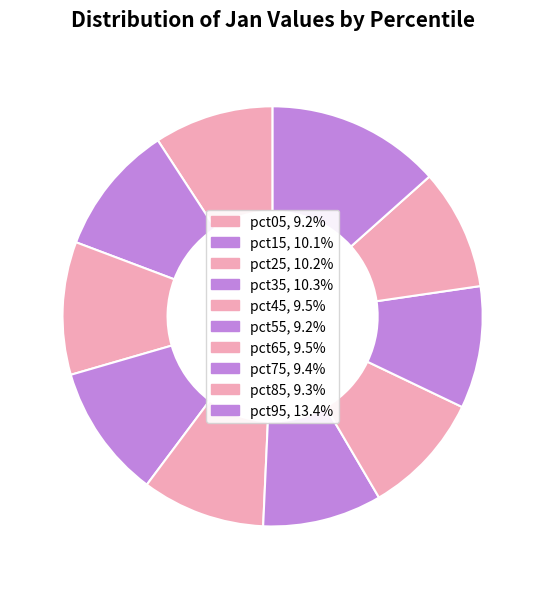

To the nearest percent, what percentage of the pie is pct35?

10%